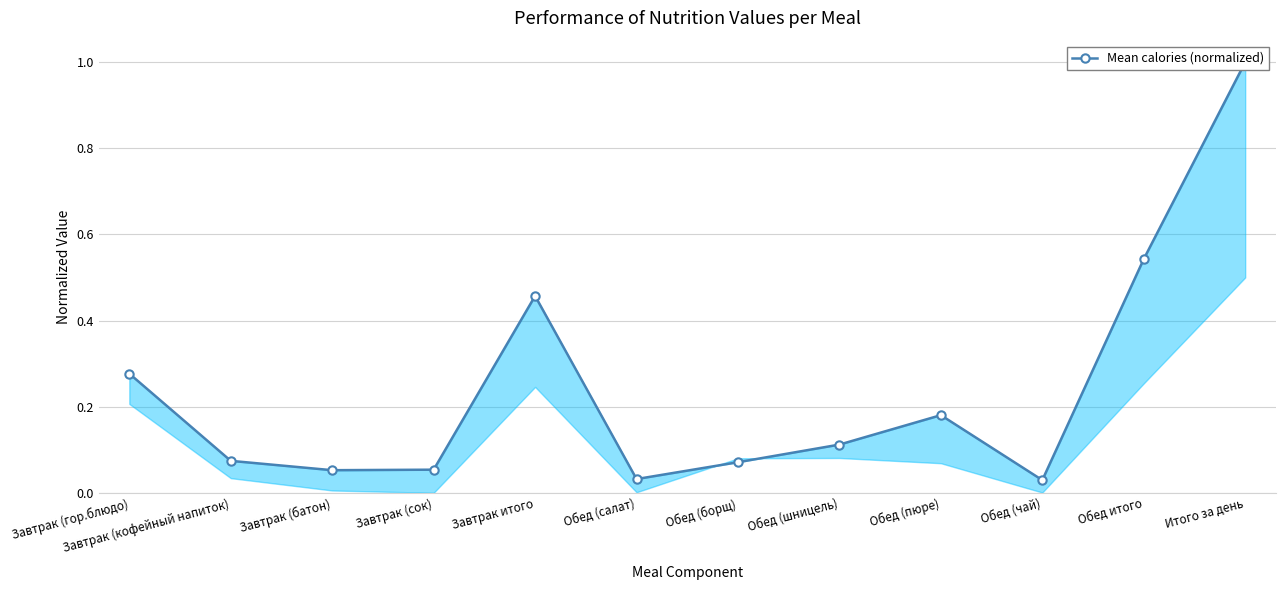

Reading left to right, what are all the values shown in this chart?

0.3	0.1	0.1	0.1	0.5	0.0	0.1	0.1	0.2	0.0	0.5	1.0